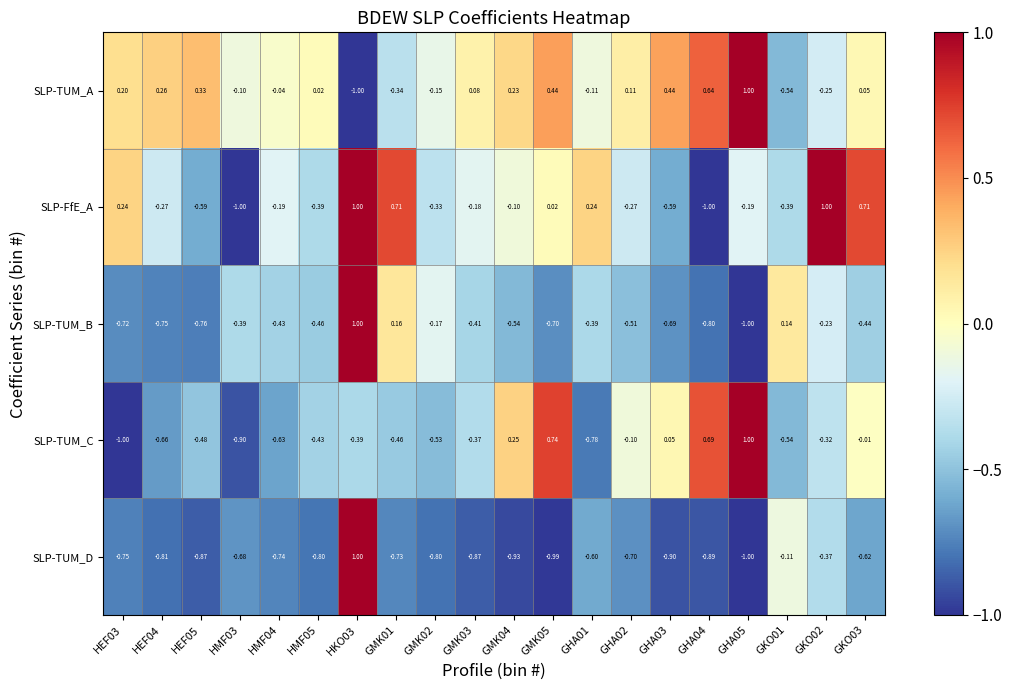

At how many categories does at least one series exceed 0?

17